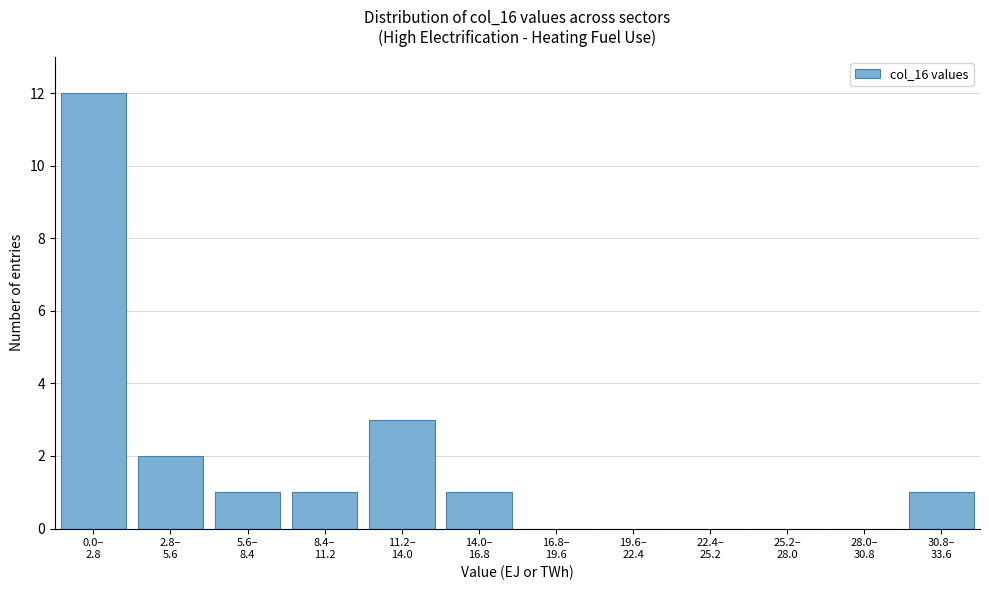

What is the greatest value displayed?

12